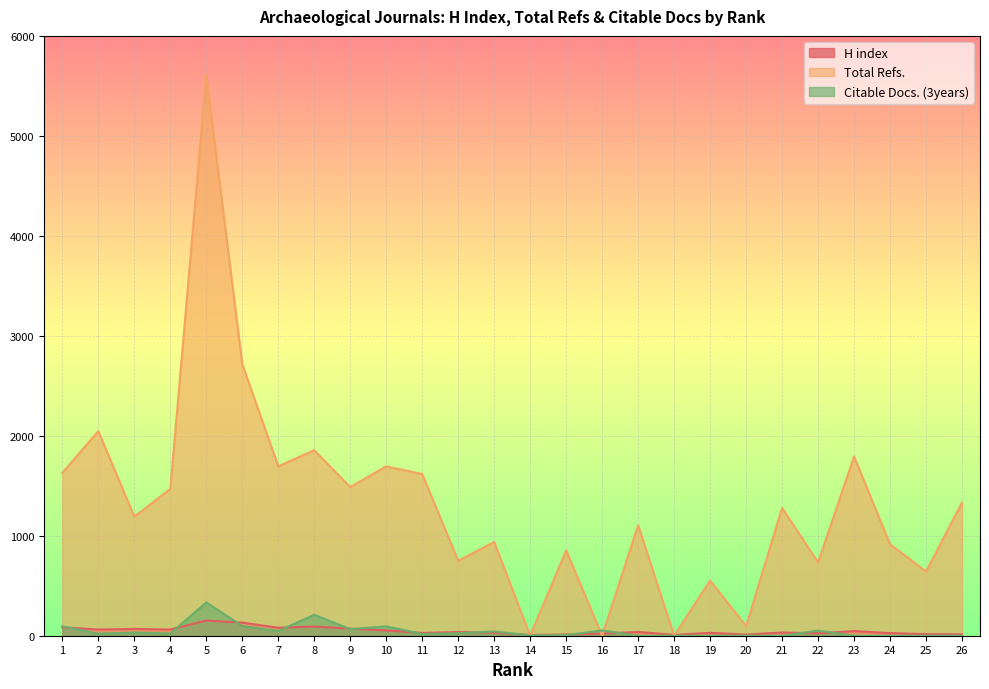

What is the sum of the Citable Docs. (3years) values at 5 and 17?

333